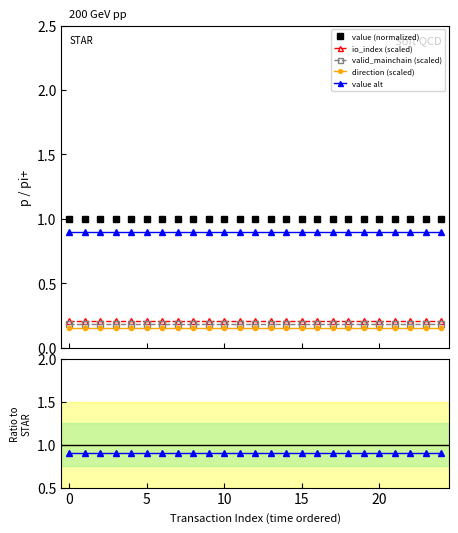

At 0, list the series in order from smallest to largest.

direction (scaled), valid_mainchain (scaled), io_index (scaled), value alt, value (normalized)